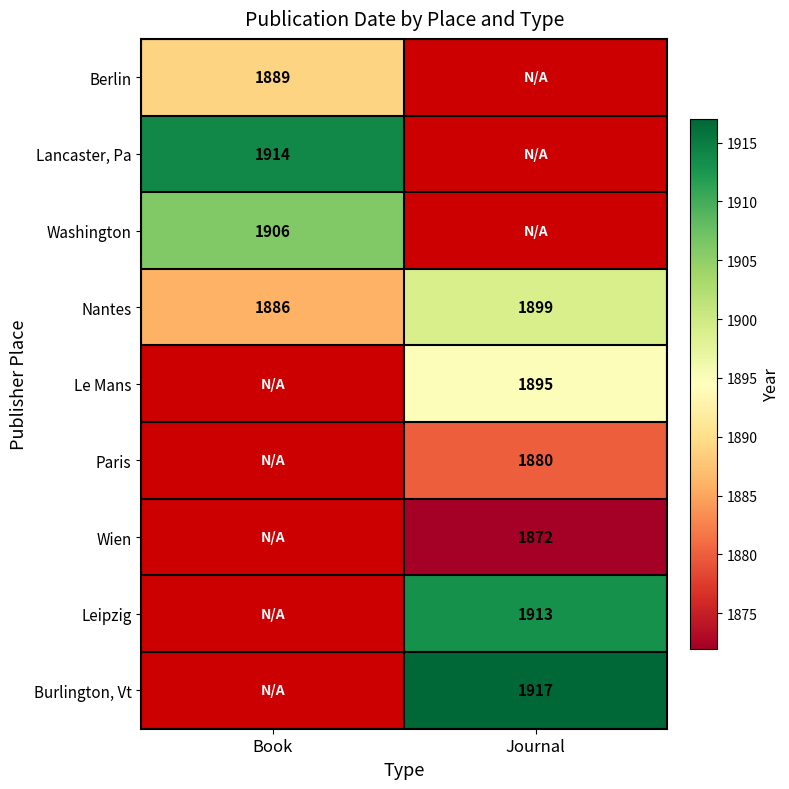

How many data points does each series have?

2